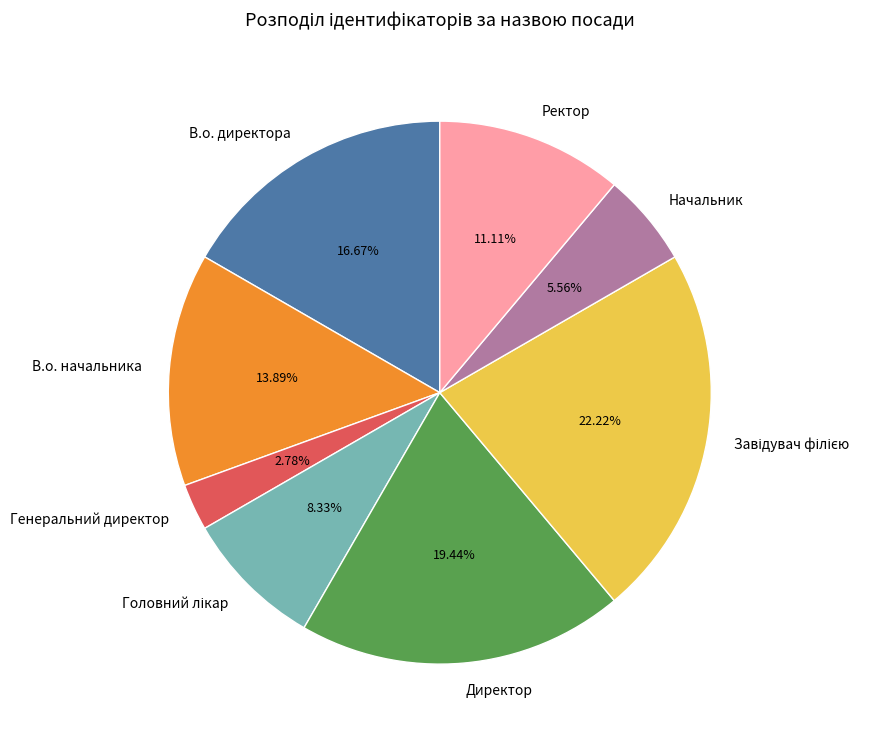

To the nearest percent, what percentage of the pie is Ректор?

11%